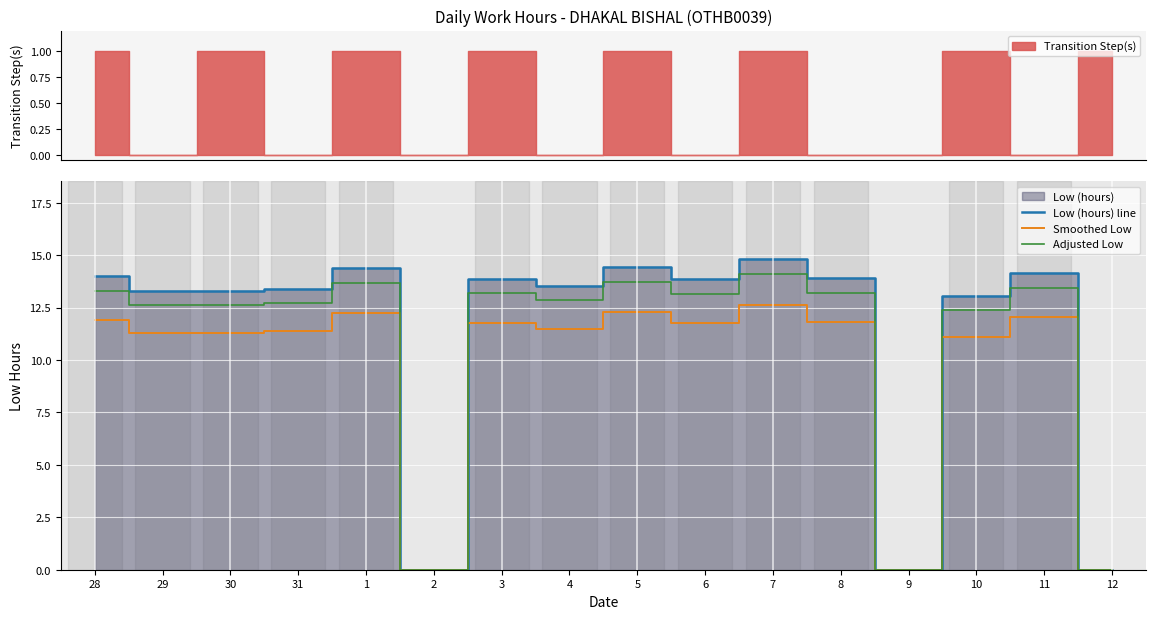

True or false: Smoothed Low and Adjusted Low intersect in this chart.

False